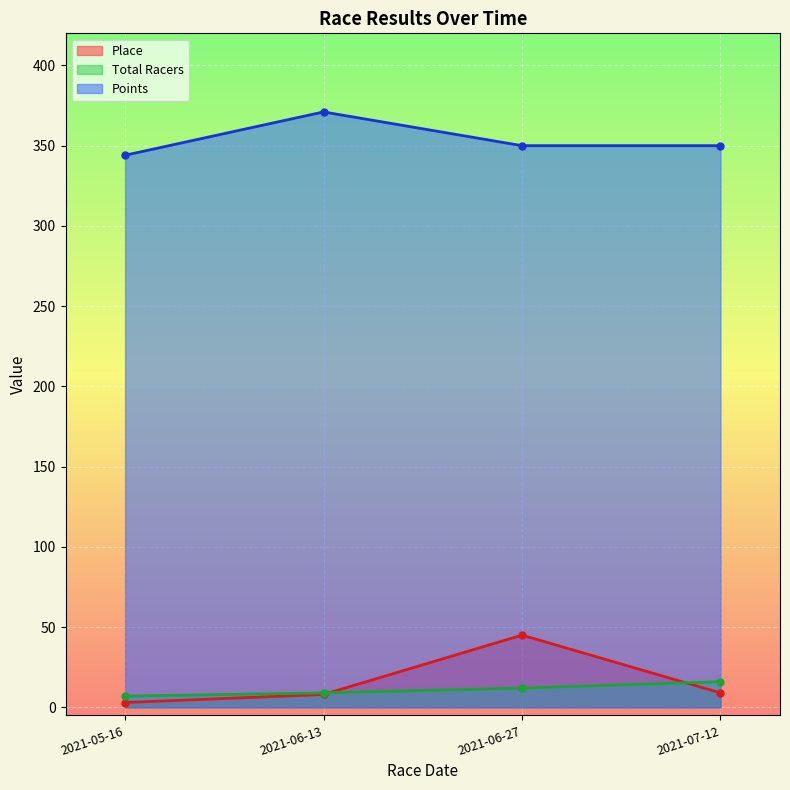

Does the chart display data point markers on the line(s)?

Yes